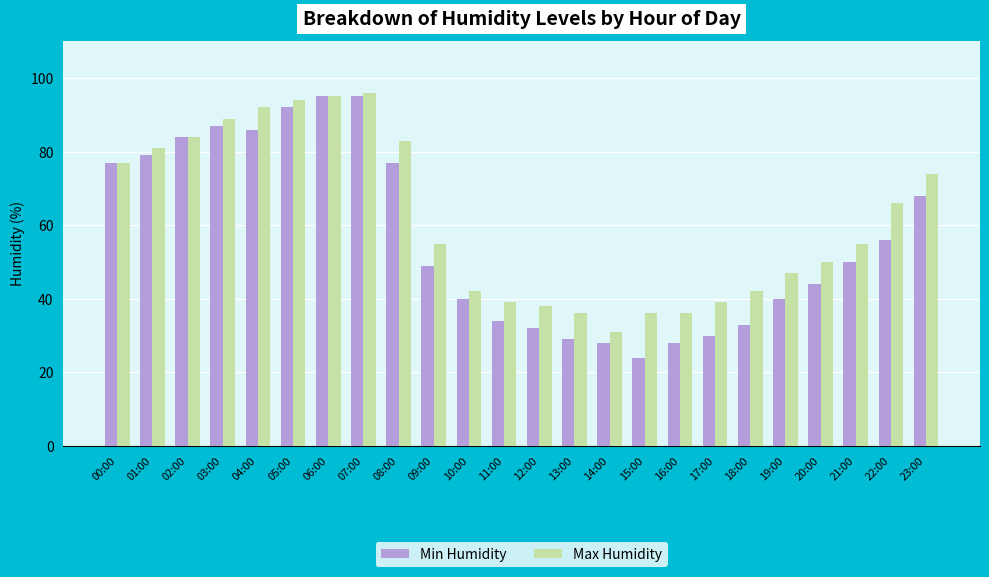

Reading left to right, extract all data points from this chart.

Min Humidity: 00:00=77	01:00=79	02:00=84	03:00=87	04:00=86	05:00=92	06:00=95	07:00=95	08:00=77	09:00=49	10:00=40	11:00=34	12:00=32	13:00=29	14:00=28	15:00=24	16:00=28	17:00=30	18:00=33	19:00=40	20:00=44	21:00=50	22:00=56	23:00=68
Max Humidity: 00:00=77	01:00=81	02:00=84	03:00=89	04:00=92	05:00=94	06:00=95	07:00=96	08:00=83	09:00=55	10:00=42	11:00=39	12:00=38	13:00=36	14:00=31	15:00=36	16:00=36	17:00=39	18:00=42	19:00=47	20:00=50	21:00=55	22:00=66	23:00=74